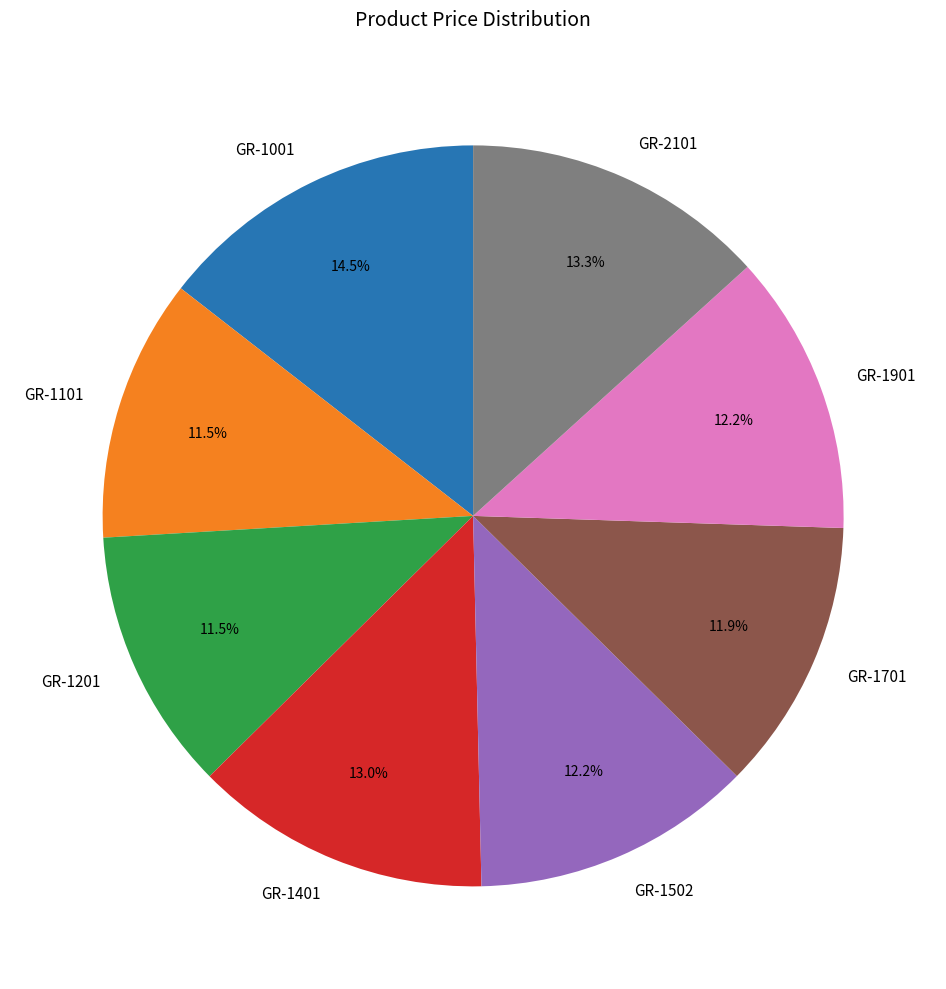

Which category has the biggest portion of the pie?

GR-1001